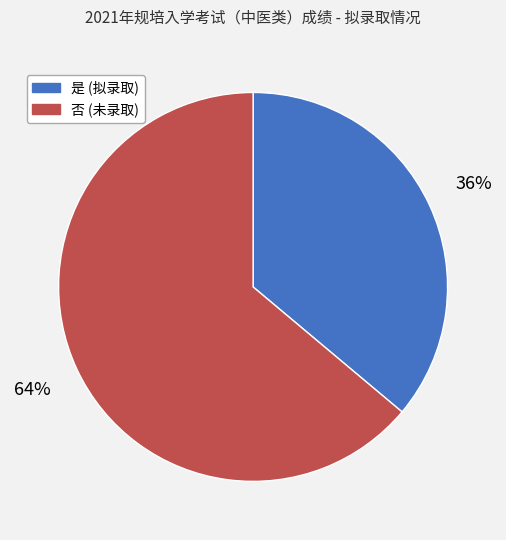

Which slice is the largest?

否